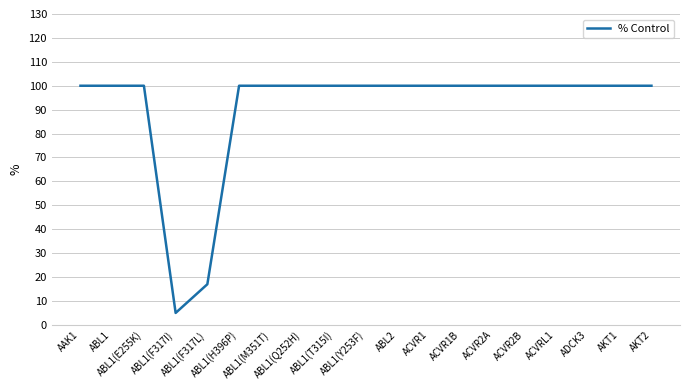

Is this an area chart (filled region under the line)?

No